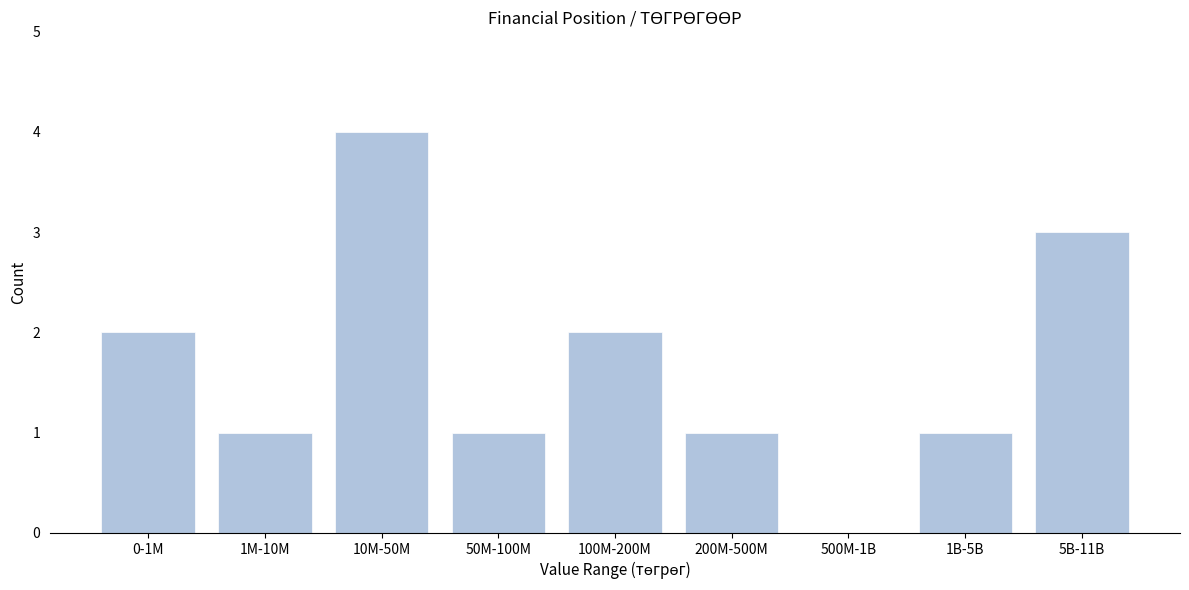

Reading left to right, extract all data points from this chart.

0-1M=2	1M-10M=1	10M-50M=4	50M-100M=1	100M-200M=2	200M-500M=1	500M-1B=0	1B-5B=1	5B-11B=3